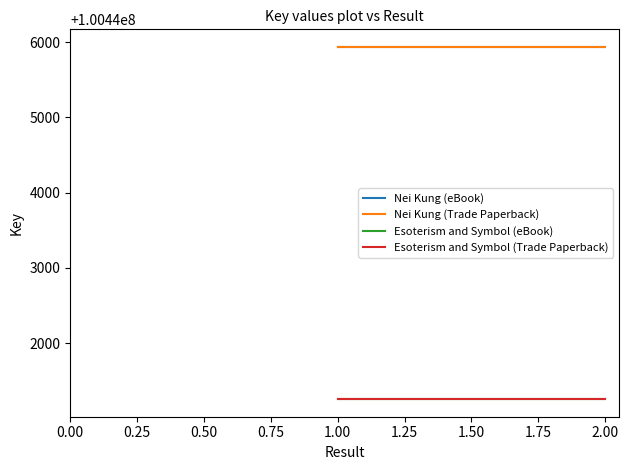

Is it true that Nei Kung (eBook) equals 47830437 at 2.00?

False